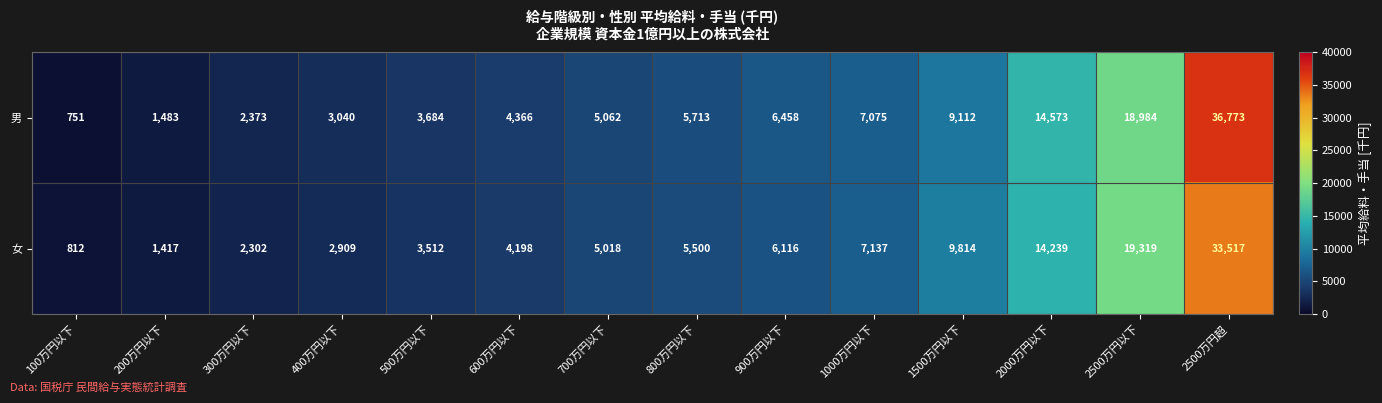

The 女 series shows 1417 at 200万円以下. True or false?

True